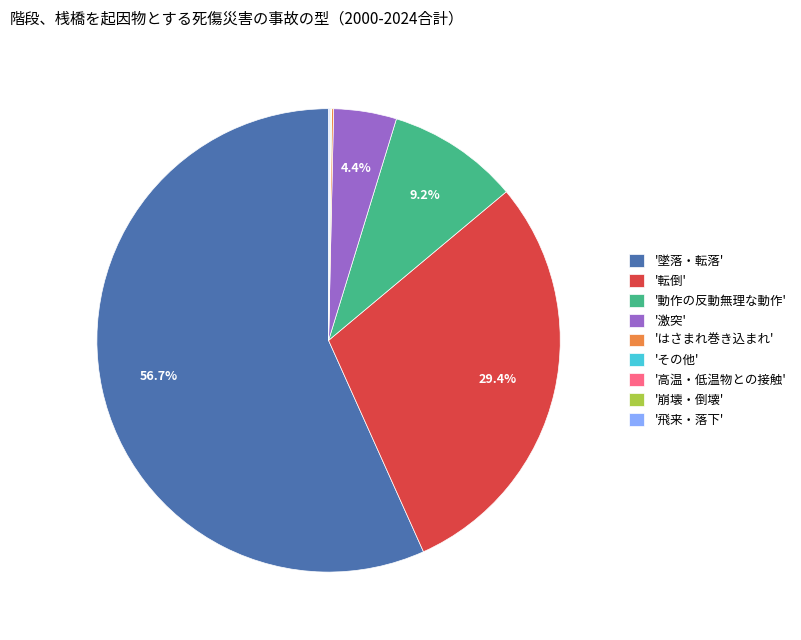

How much of the chart is everything except '動作の反動無理な動作'?

90.8%